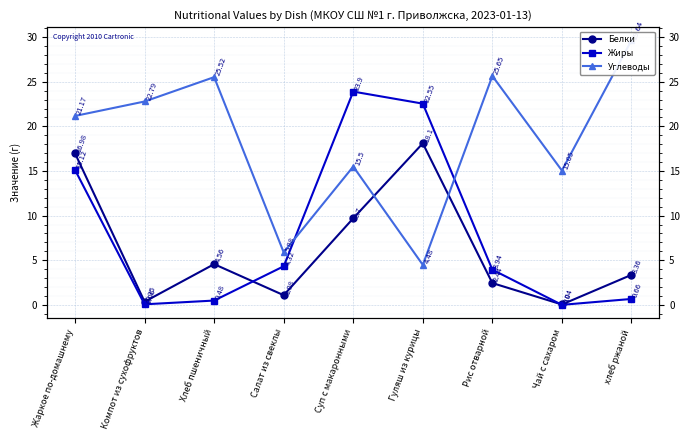

Where do Белки and Жиры first cross each other?

Хлеб пшеничный and Салат из свеклы